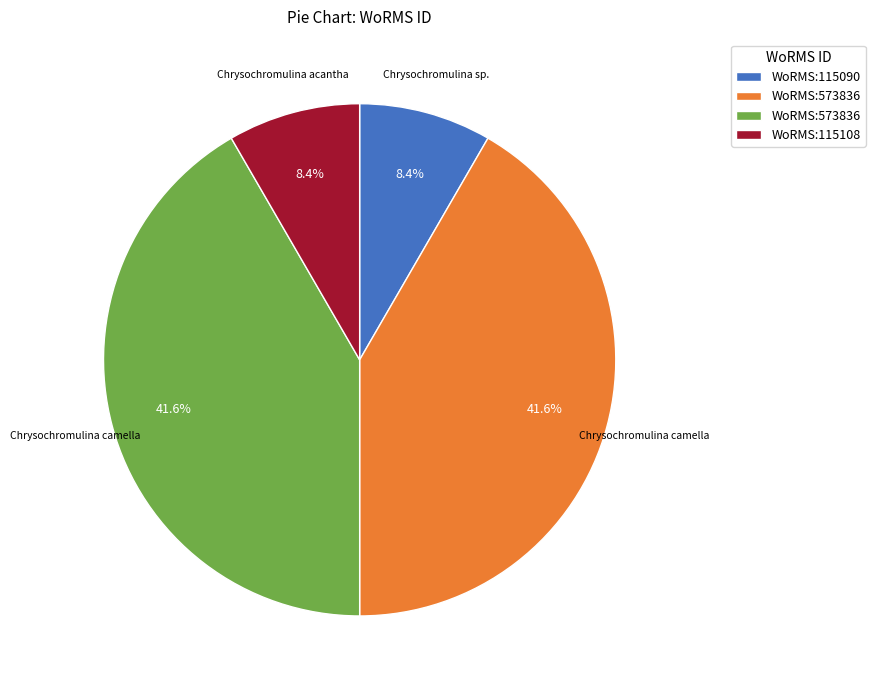

Does any single category account for the majority?

No